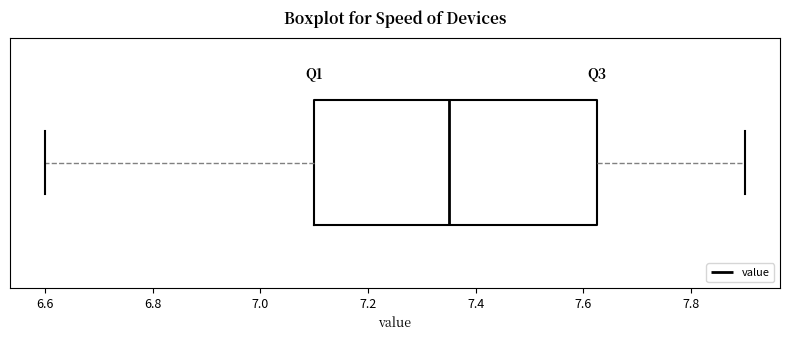

Where is the left edge of the box on the x-axis? The values are not printed on the chart, so give them approximately, as read against the axis.

7.10